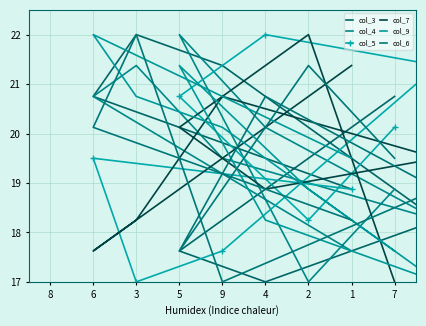

How many values in the col_9 series exceed 19?

5